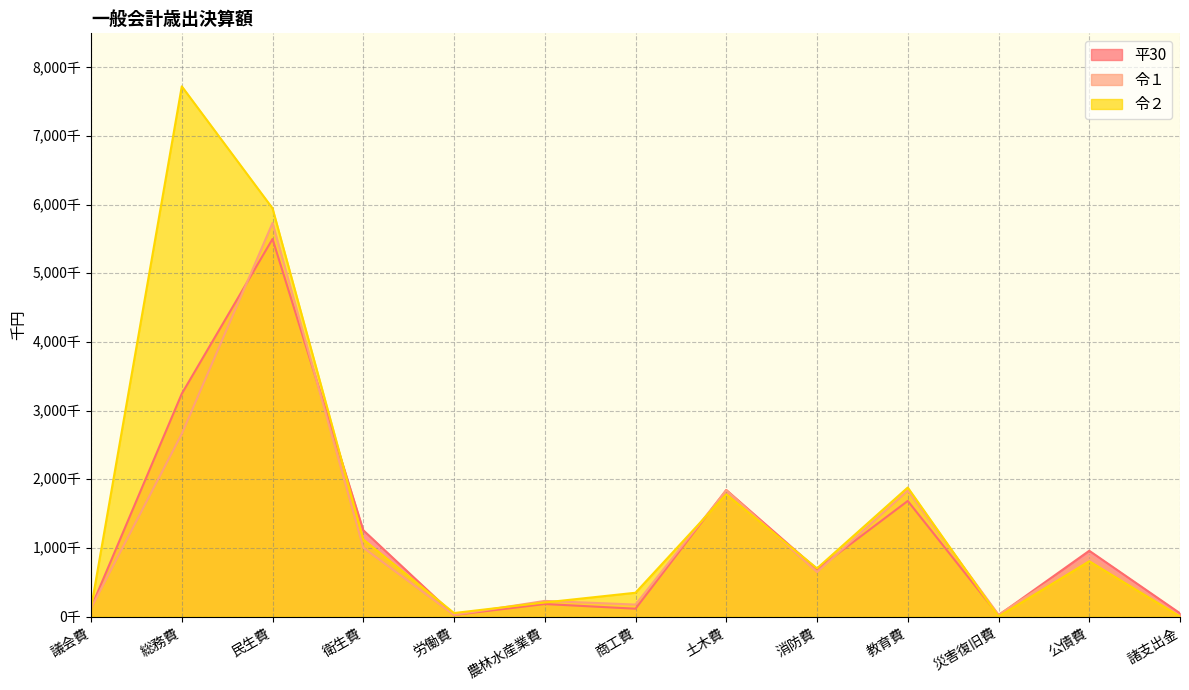

At which category is the sum across all series the highest?

民生費